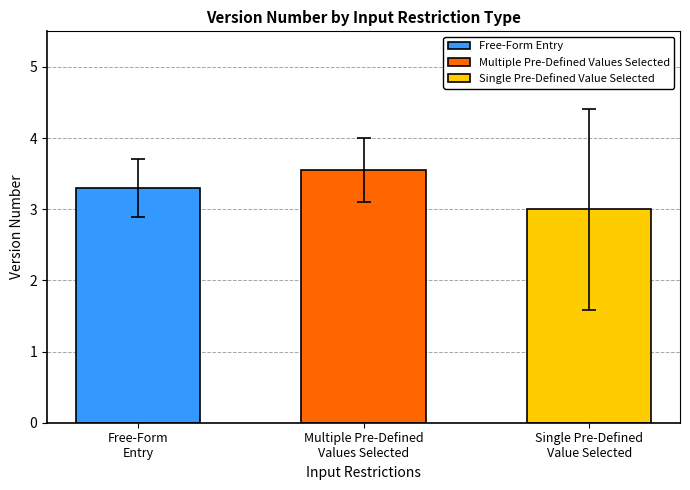

Which has a higher value, Multiple Pre-Defined Values Selected or Single Pre-Defined Value Selected?

Multiple Pre-Defined Values Selected